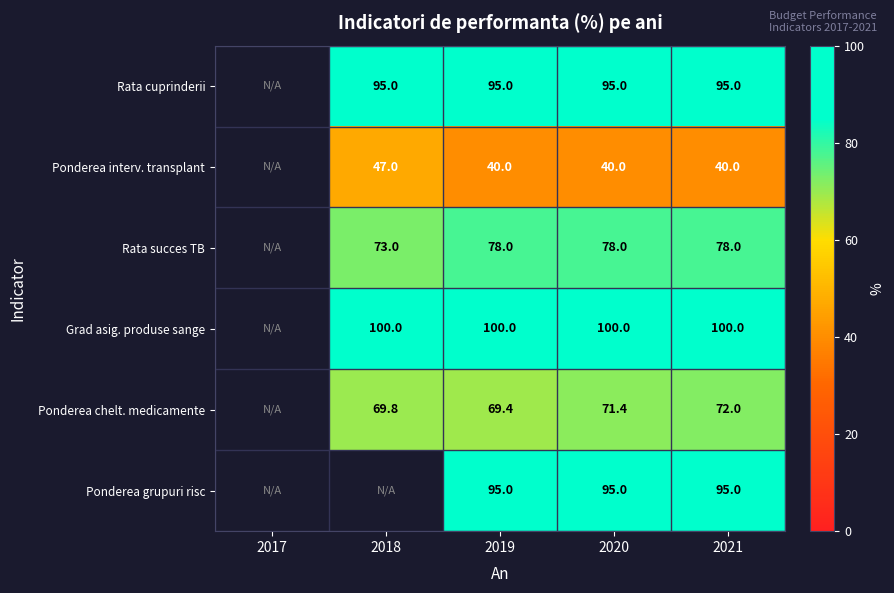

What is the spread (max minus min) of values at 2018?

53.0